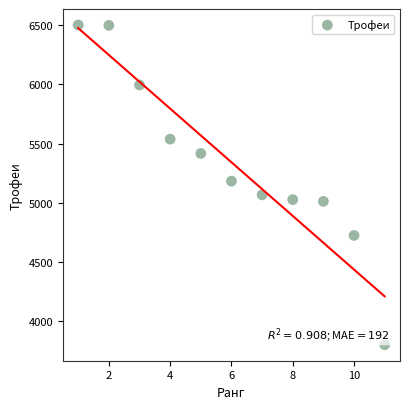

What Y value in the scatter plot is closest to 5151?

5183